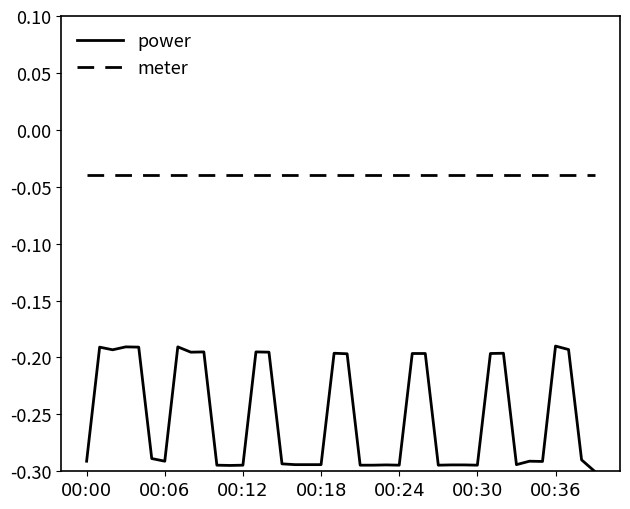

True or false: meter and power cross at least once.

False